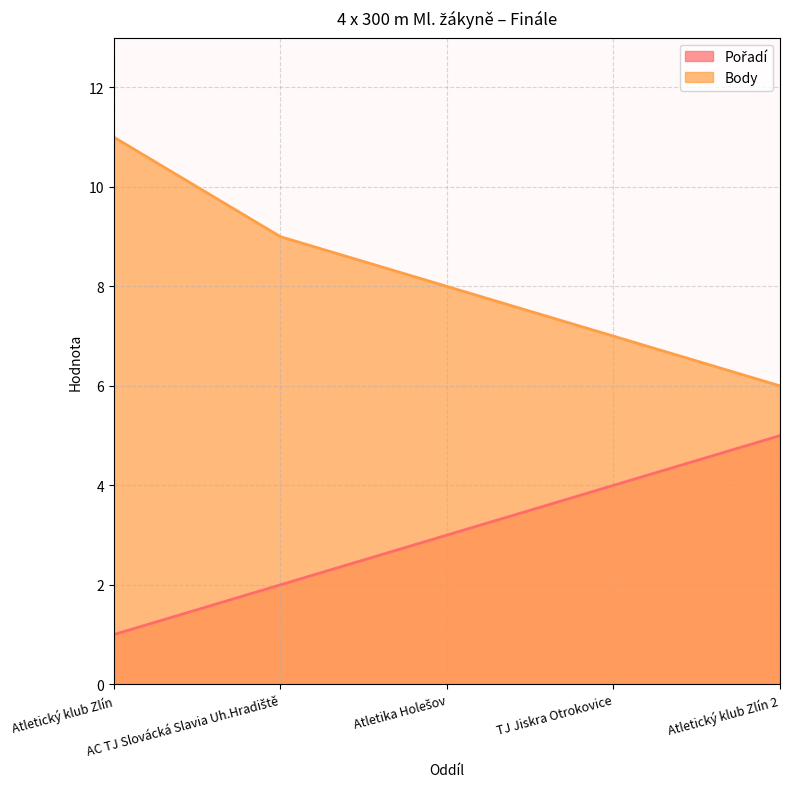

True or false: Pořadí and Body intersect in this chart.

False